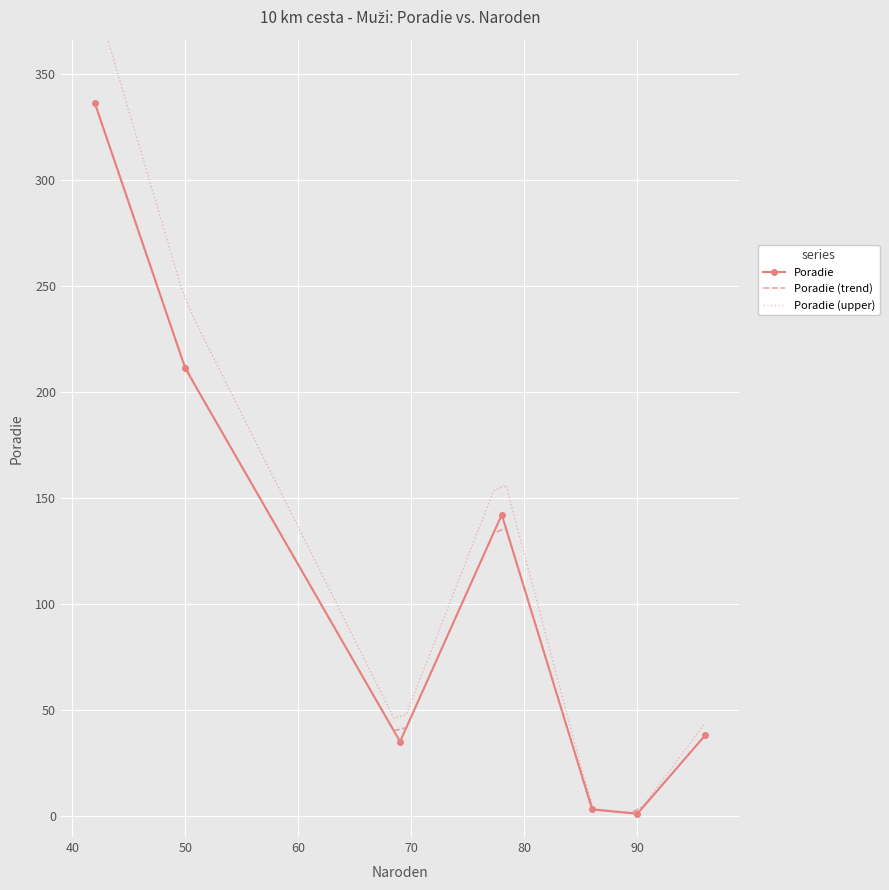

In Poradie, how many points are lower than both neighbors (excluding endpoints)?

2